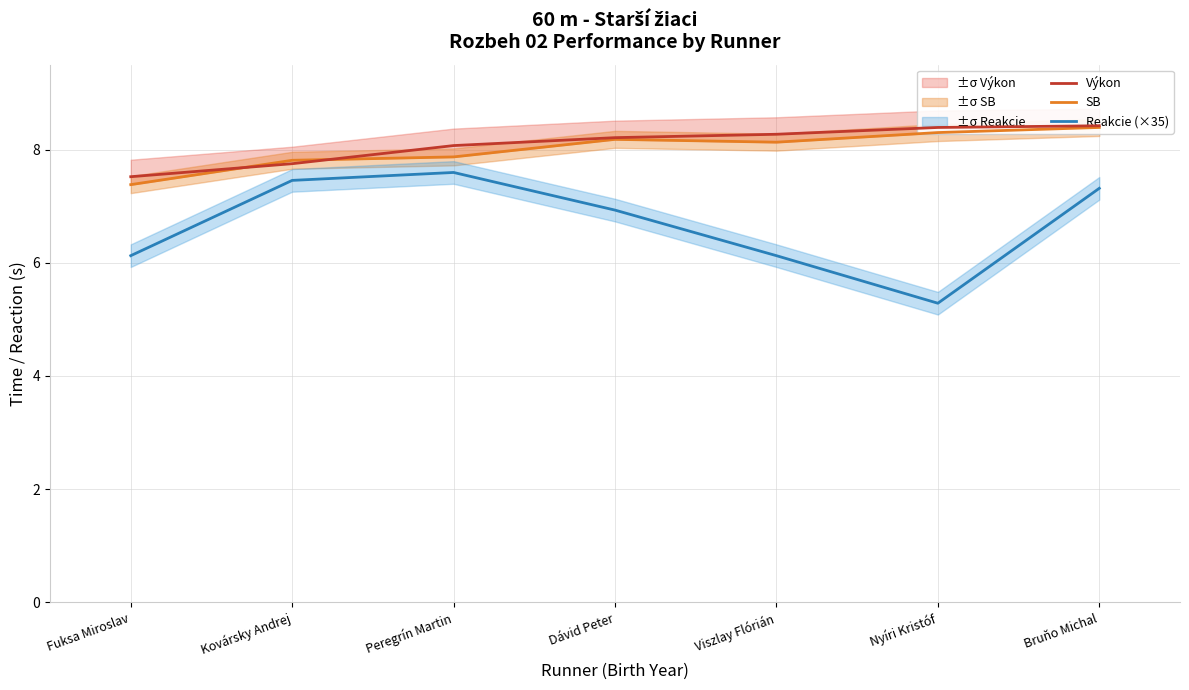

What is the value of the Reakcie (×35) point at the 4th from the left?

6.9